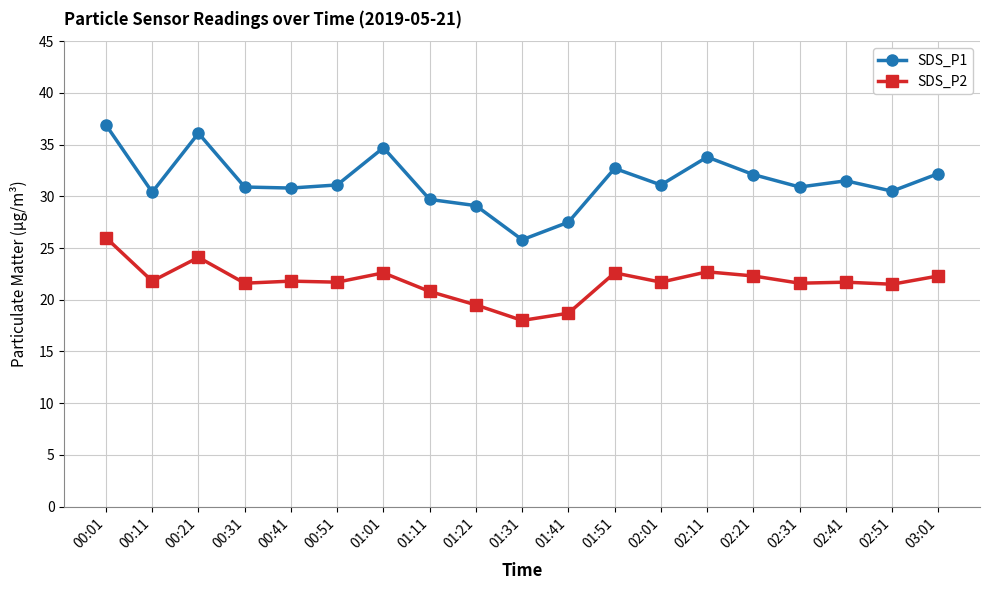

What is the maximum value for SDS_P1?

36.9